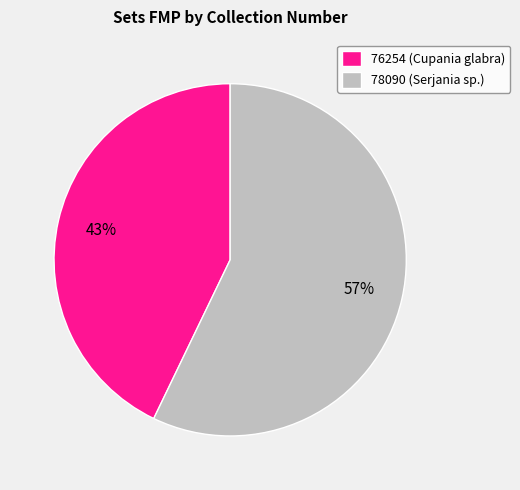

Is it true that 78090 is 57% of the pie?

True